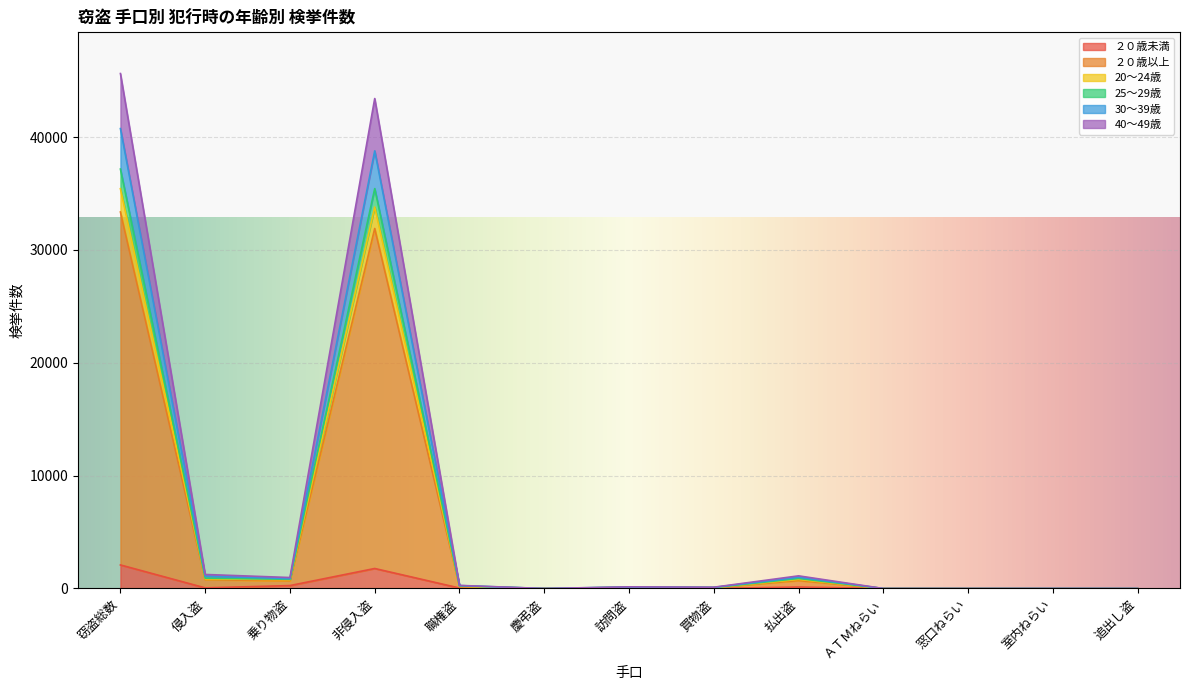

Between ＡＴＭねらい and 慶弔盗, which is larger?

ＡＴＭねらい